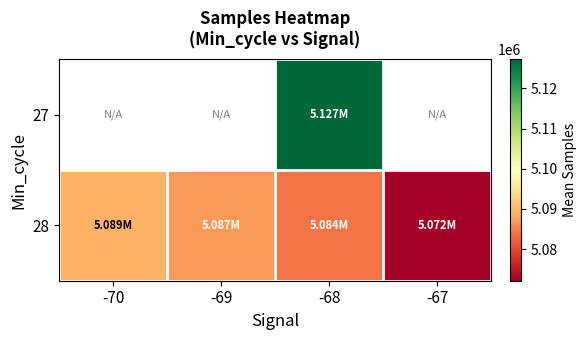

How many distinct data groups are displayed?

2